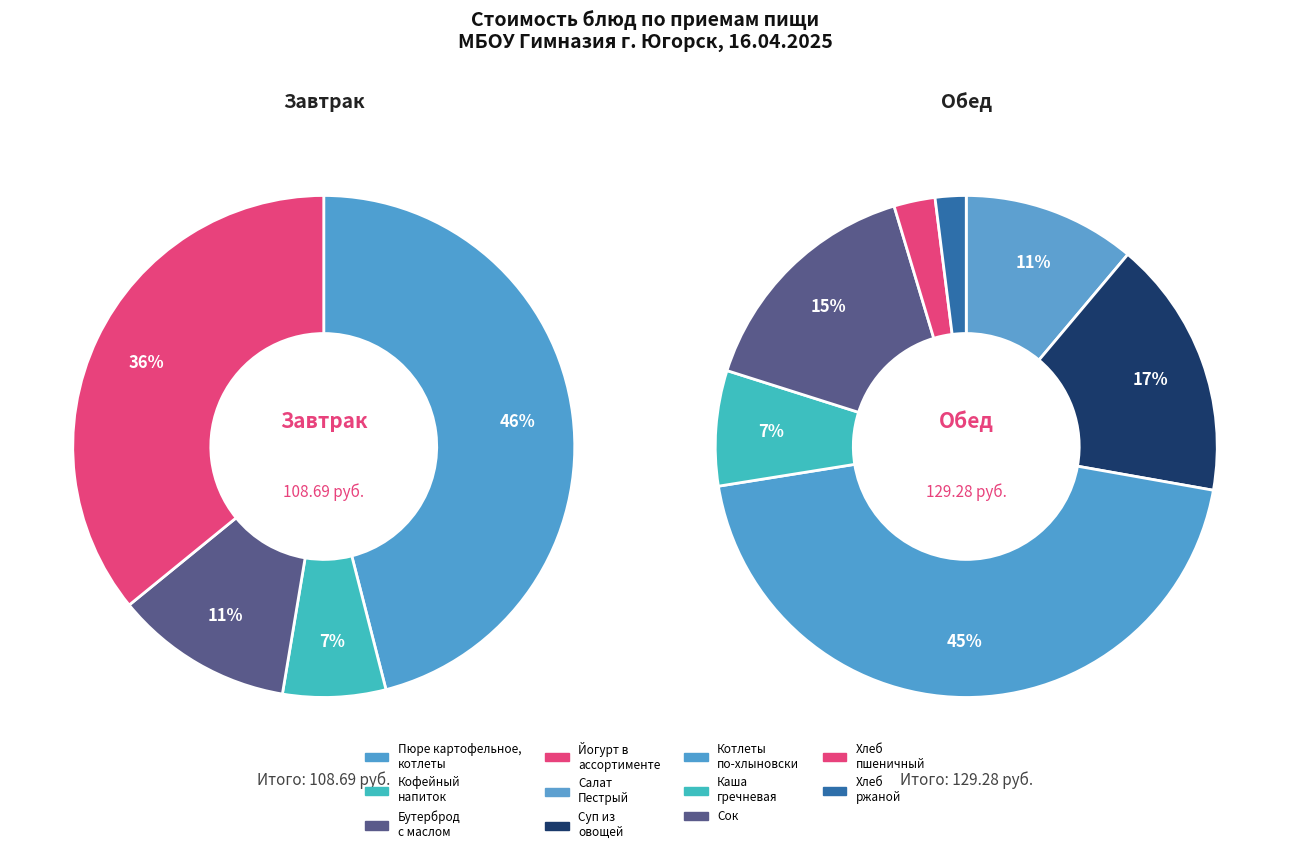

What is the change in value from Пюре картофельное, котлеты to Хлеб ржаной?

-47.4